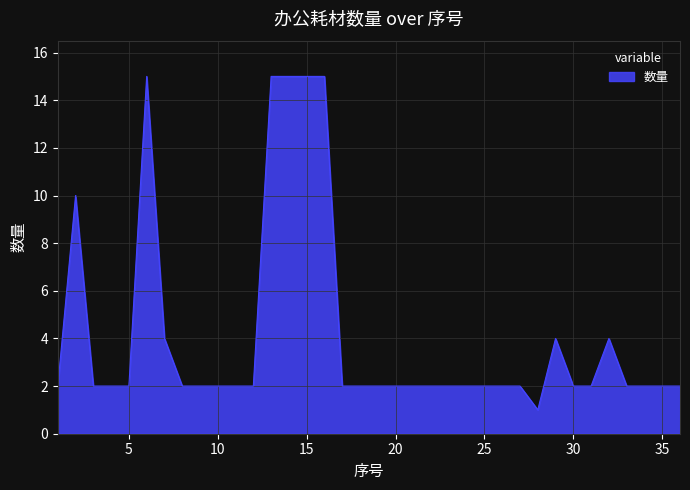

What is the smallest value displayed?

1